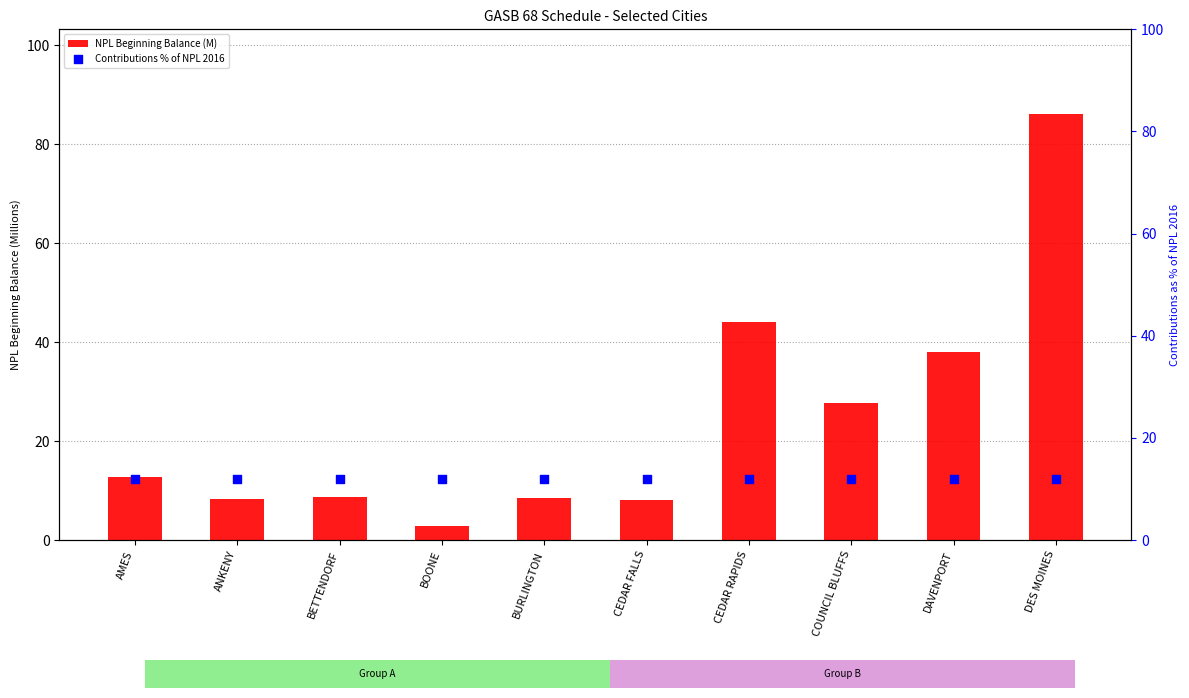

What are all the series names shown in the legend?

NPL Beginning Balance (M), Contributions % of NPL 2016